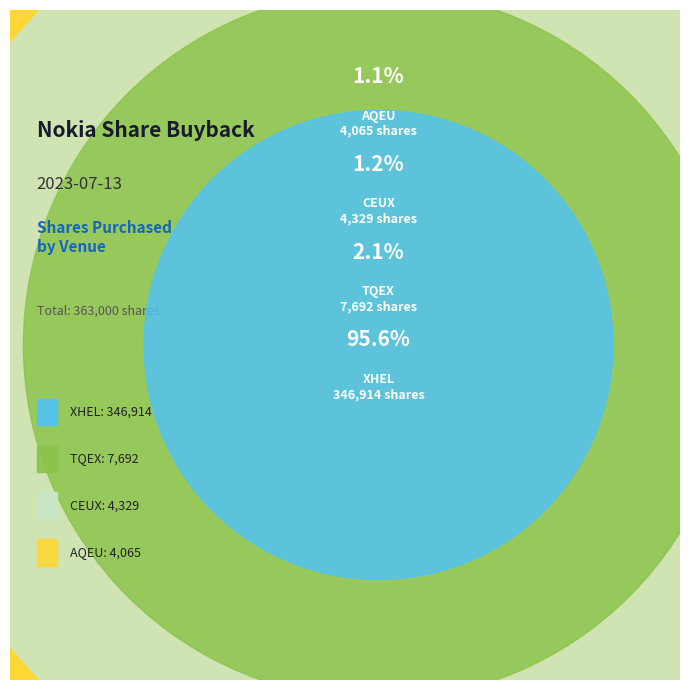

To the nearest percent, what is the combined percentage of CEUX and XHEL?

97%